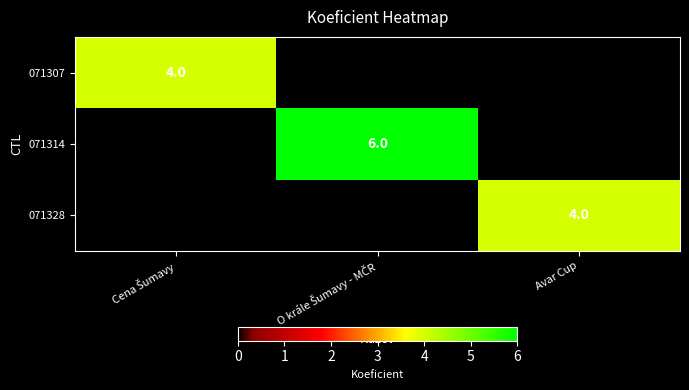

Is it true that 071328 equals 4 at Avar Cup?

True